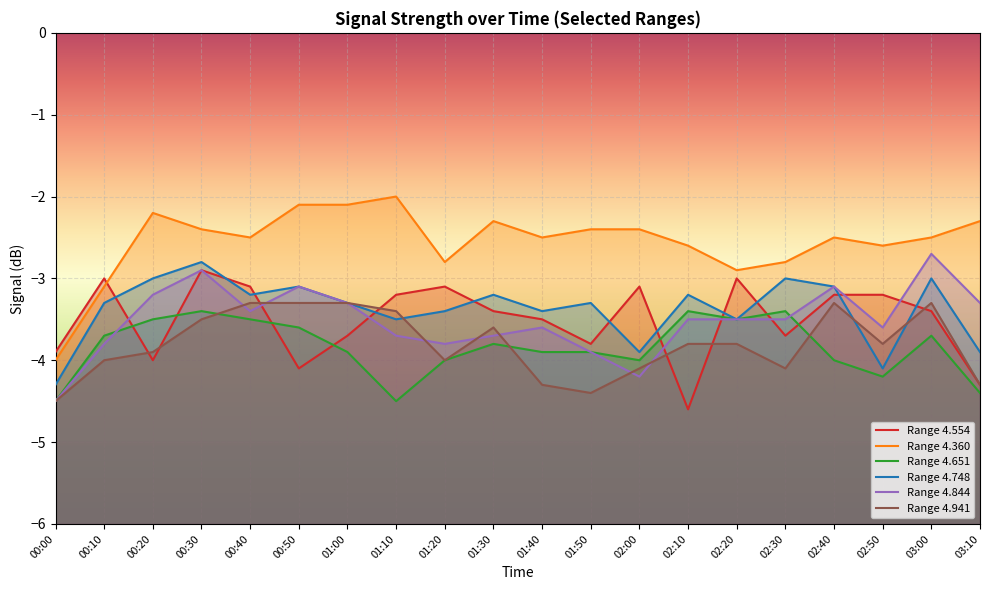

How many data points in 4.844 are above -3?

2